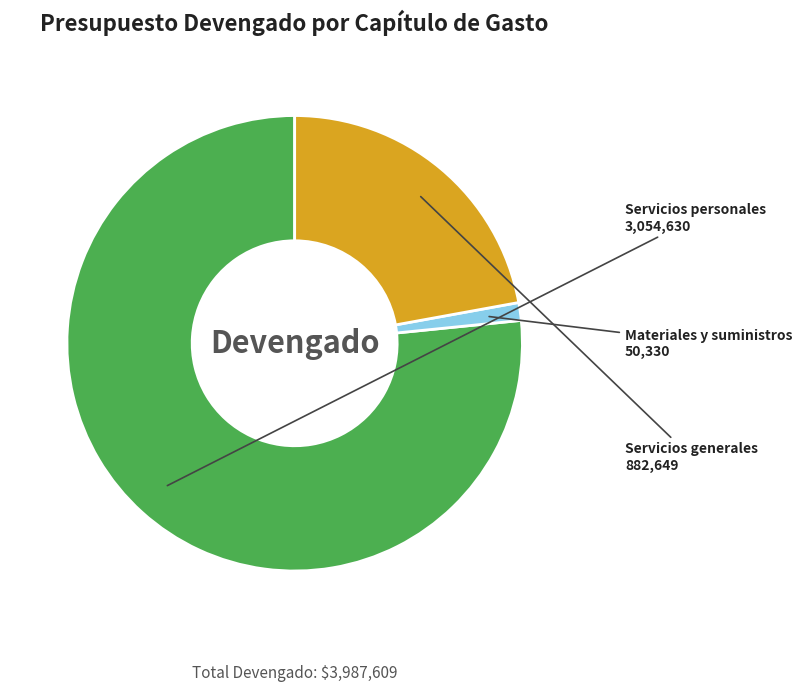

Between Servicios generales and Servicios personales, which is larger?

Servicios personales